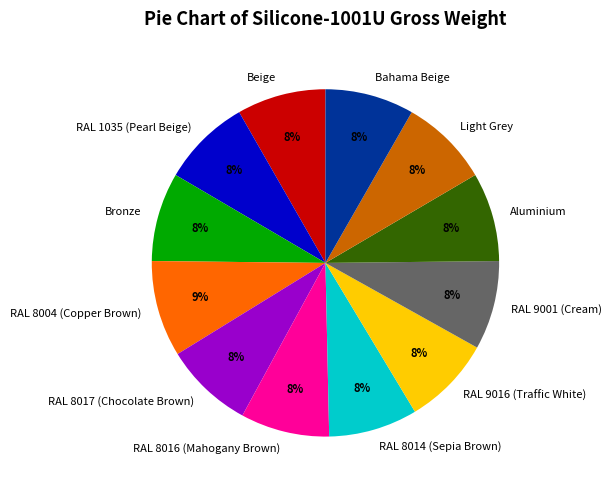

What percentage is the RAL 9001 (Cream) slice, to the nearest percent?

8%